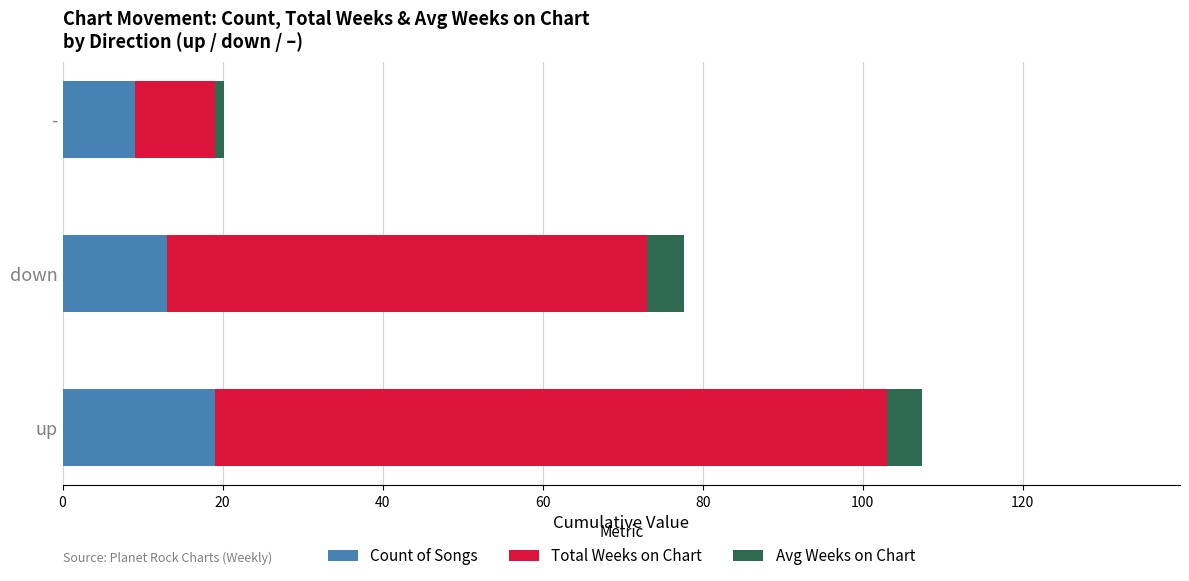

What is the difference between the maximum and minimum values in the Count of Songs series?

10.0